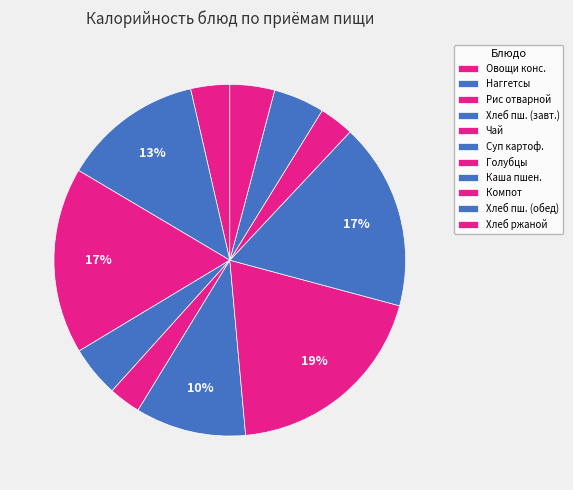

Is there a majority slice in this chart?

No